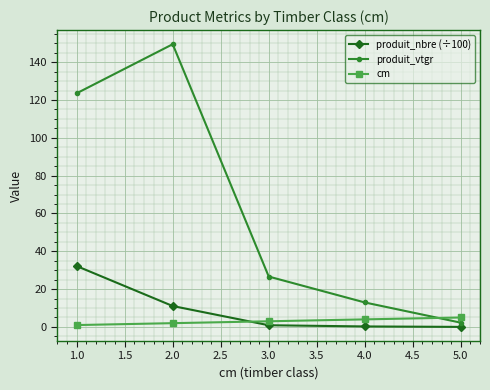

List the series in order of their peak value, highest first.

produit_vtgr, produit_nbre (÷100), cm